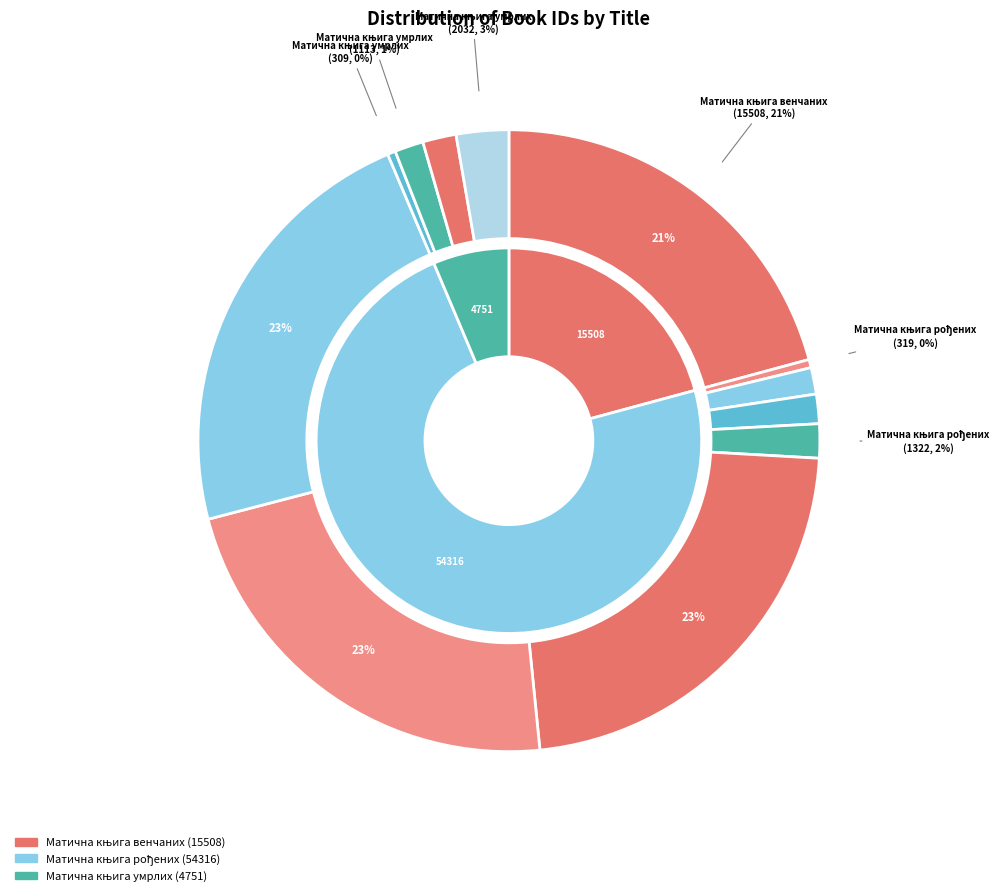

To the nearest percent, what is the difference between the largest and smallest slice percentages?

22%